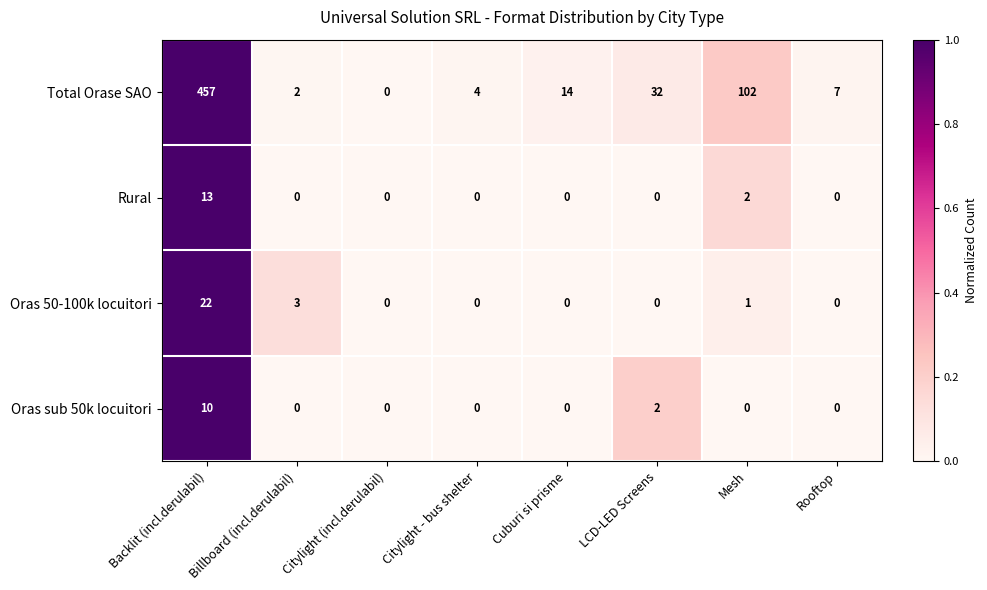

Which series has the largest total across all categories?

Total Orase SAO